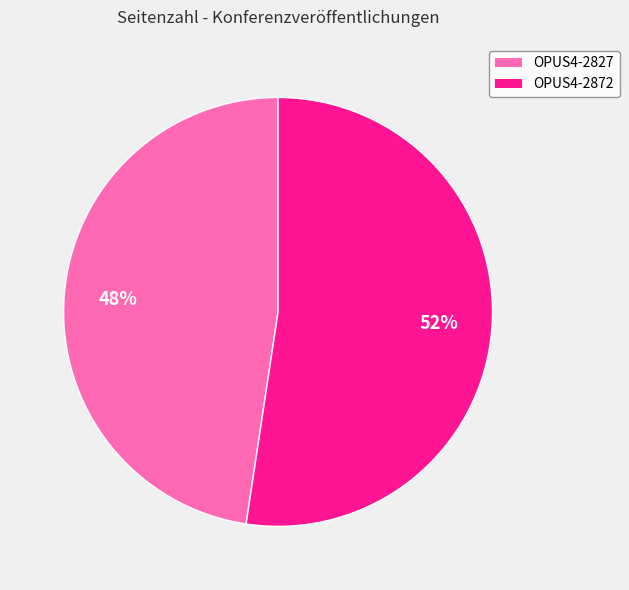

Approximately how many times larger is the value at OPUS4-2827 compared to OPUS4-2872?

0.9